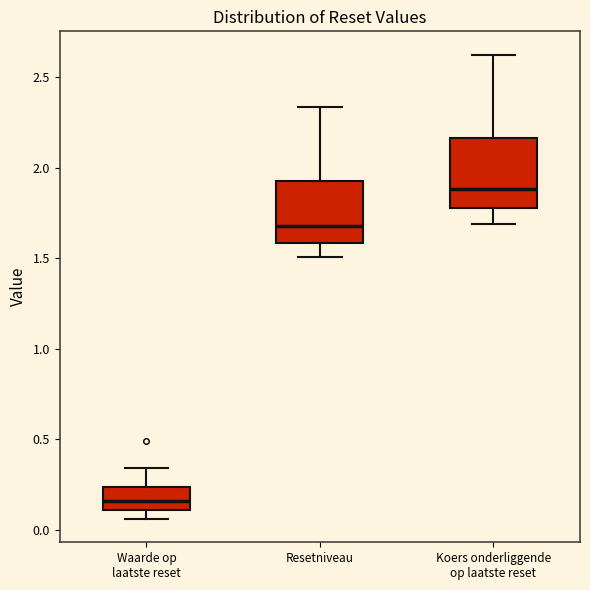

Which box has the lowest median line?

Waarde op laatste reset